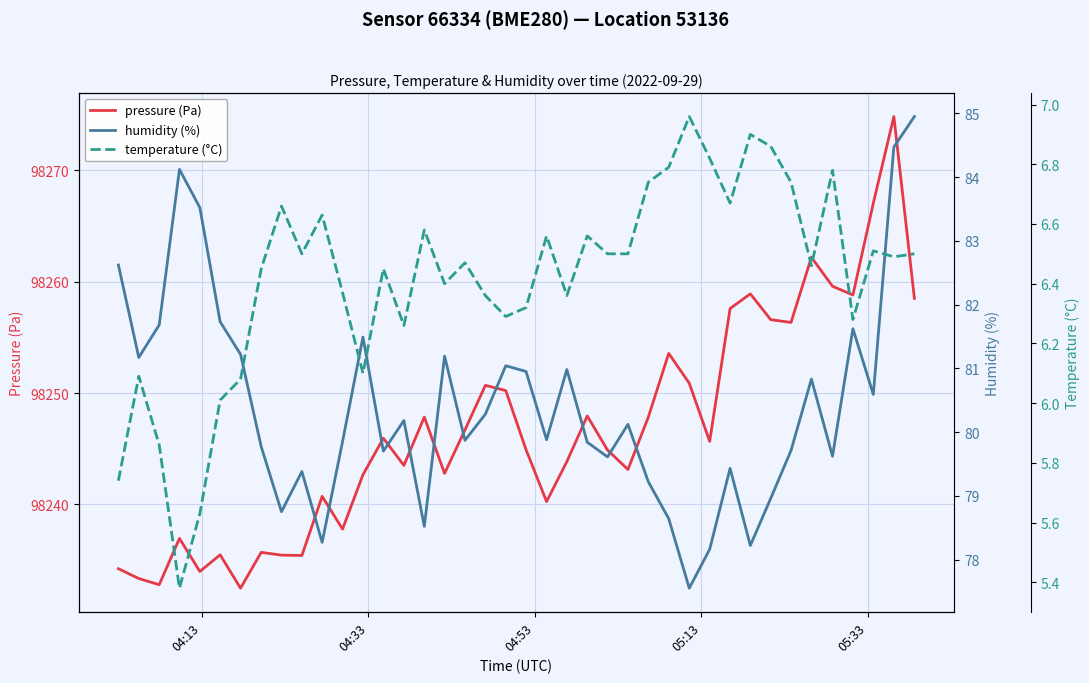

True or false: humidity (%) and pressure (Pa) cross at least once.

False